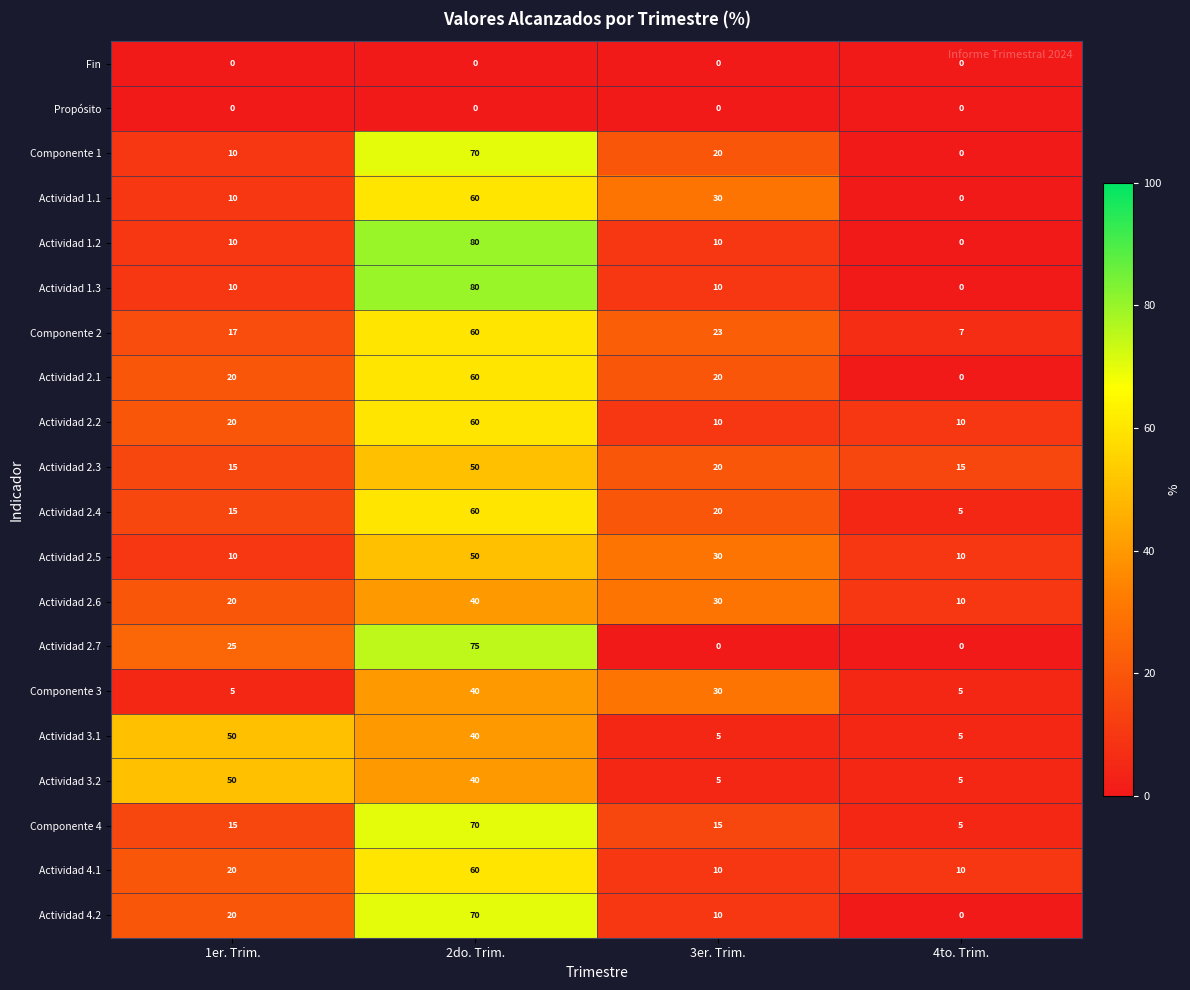

How many values in Actividad 1.1 are above zero?

3